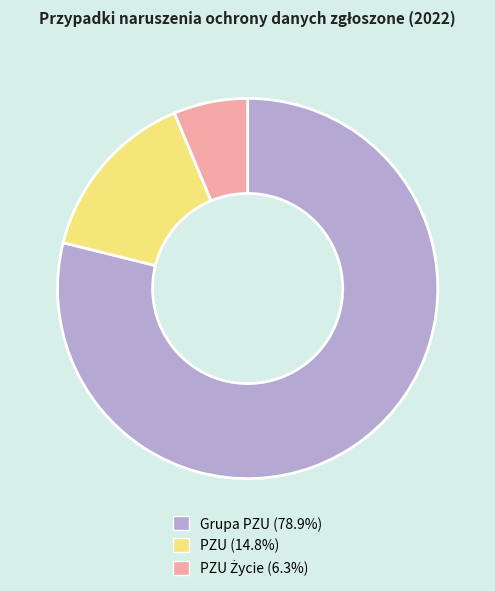

Does any single category account for the majority?

Yes